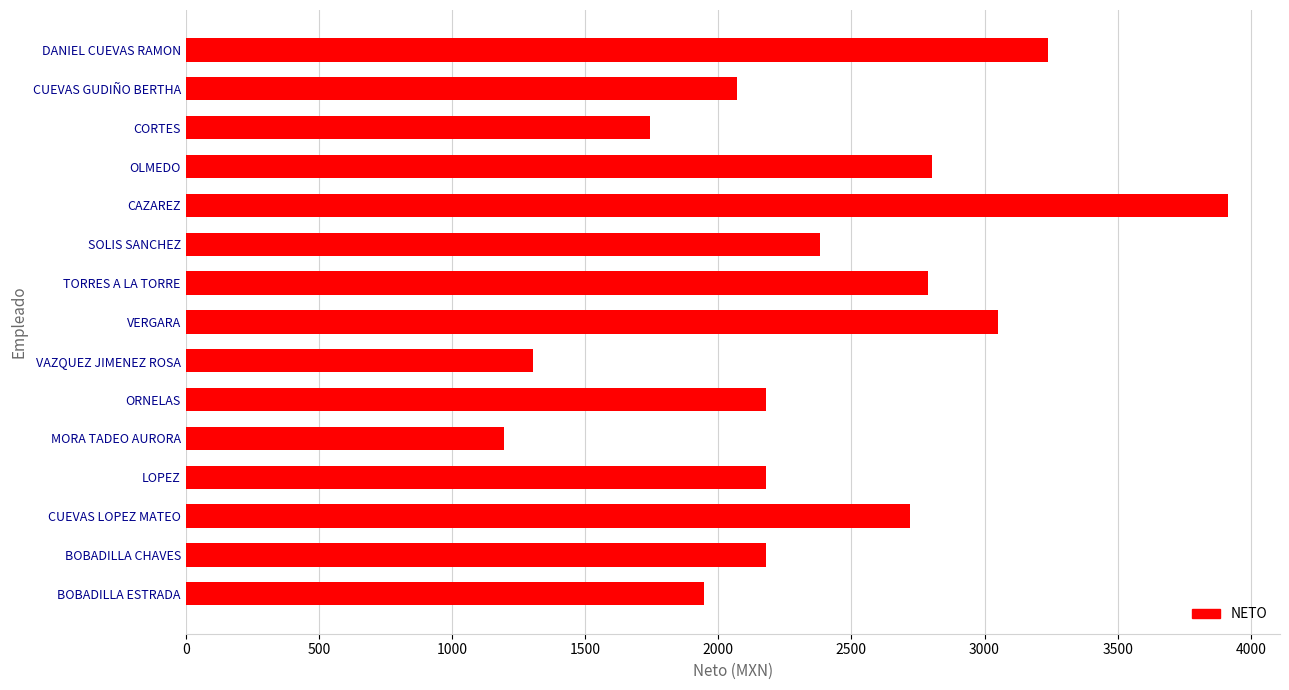

Which label corresponds to the smallest value in the chart?

MORA TADEO AURORA